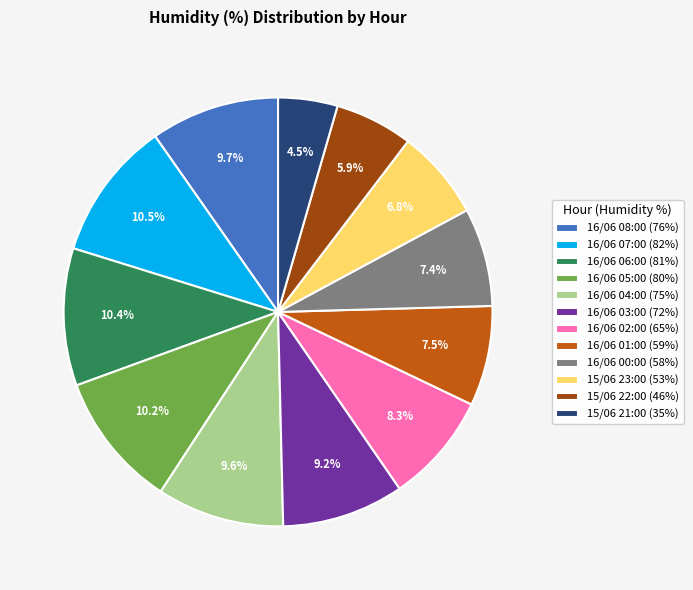

To the nearest percent, what is the difference between the largest and smallest slice percentages?

6%